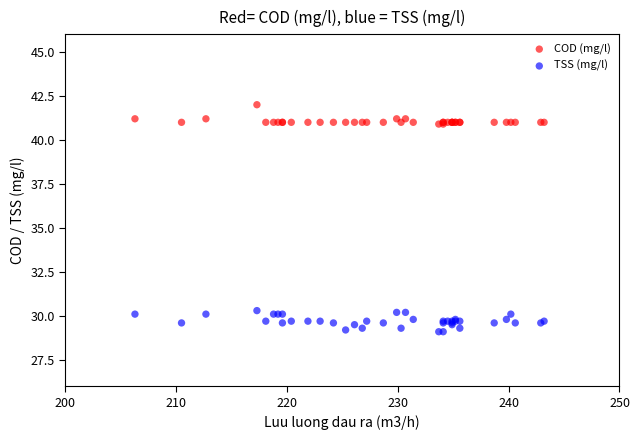

Which series reaches the minimum Y coordinate?

TSS (mg/l)